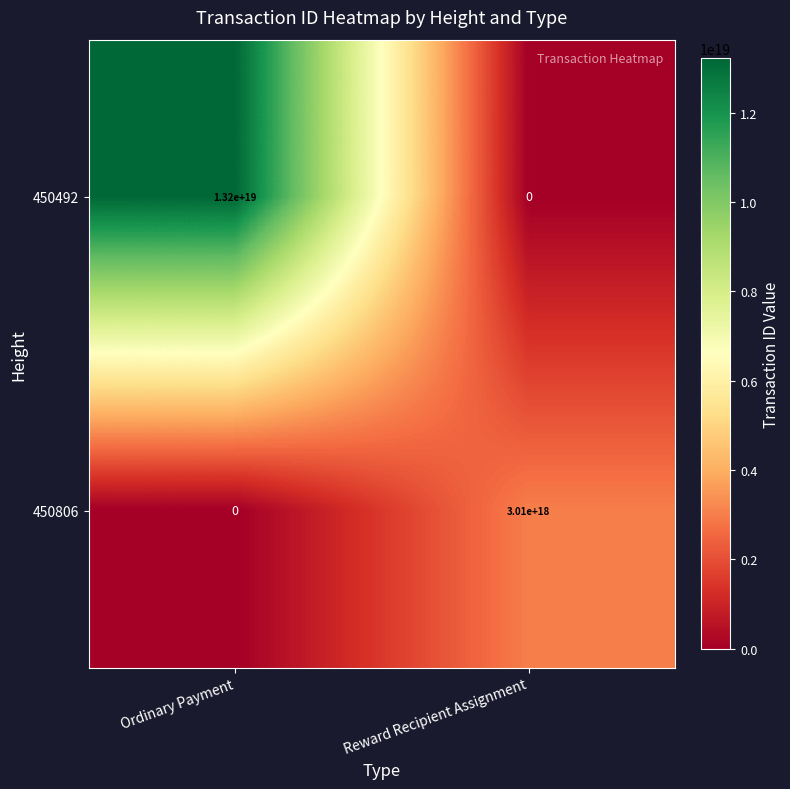

Is the value of 450806 at Reward Recipient Assignment greater than the value of 450492 at Ordinary Payment?

No